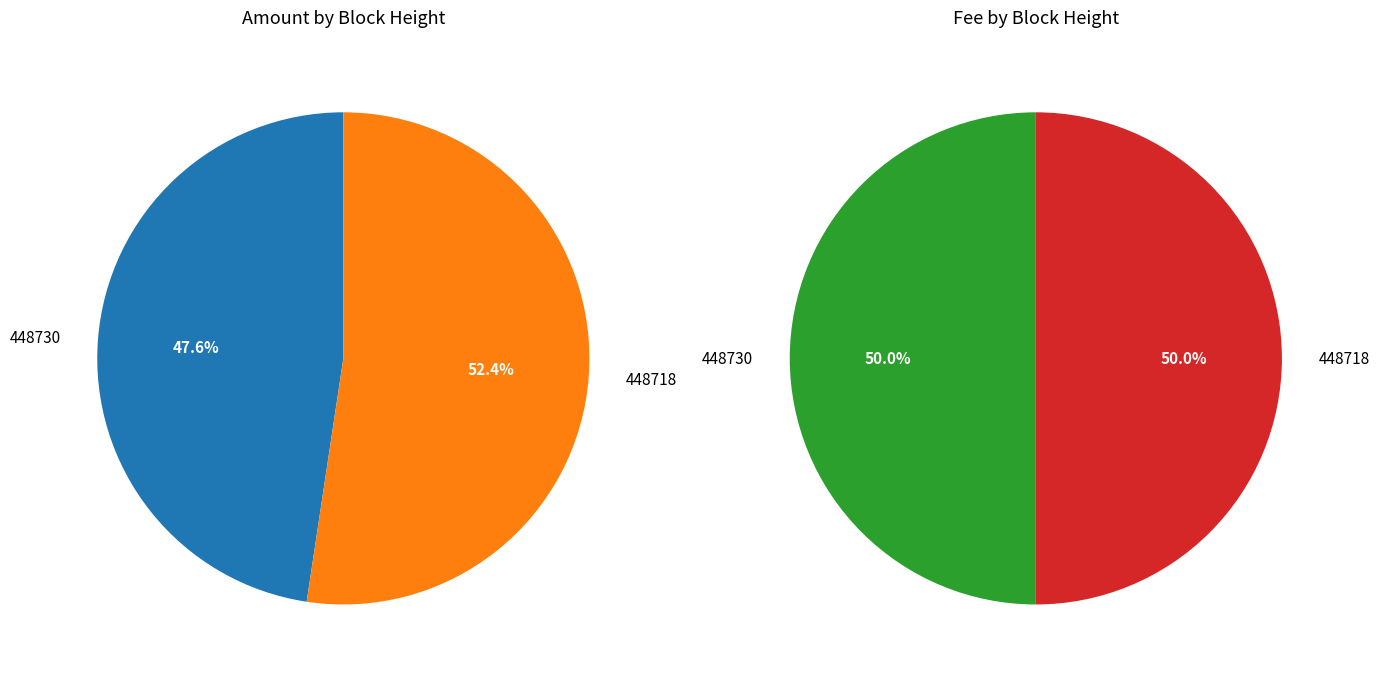

Count the number of slices in the pie.

2